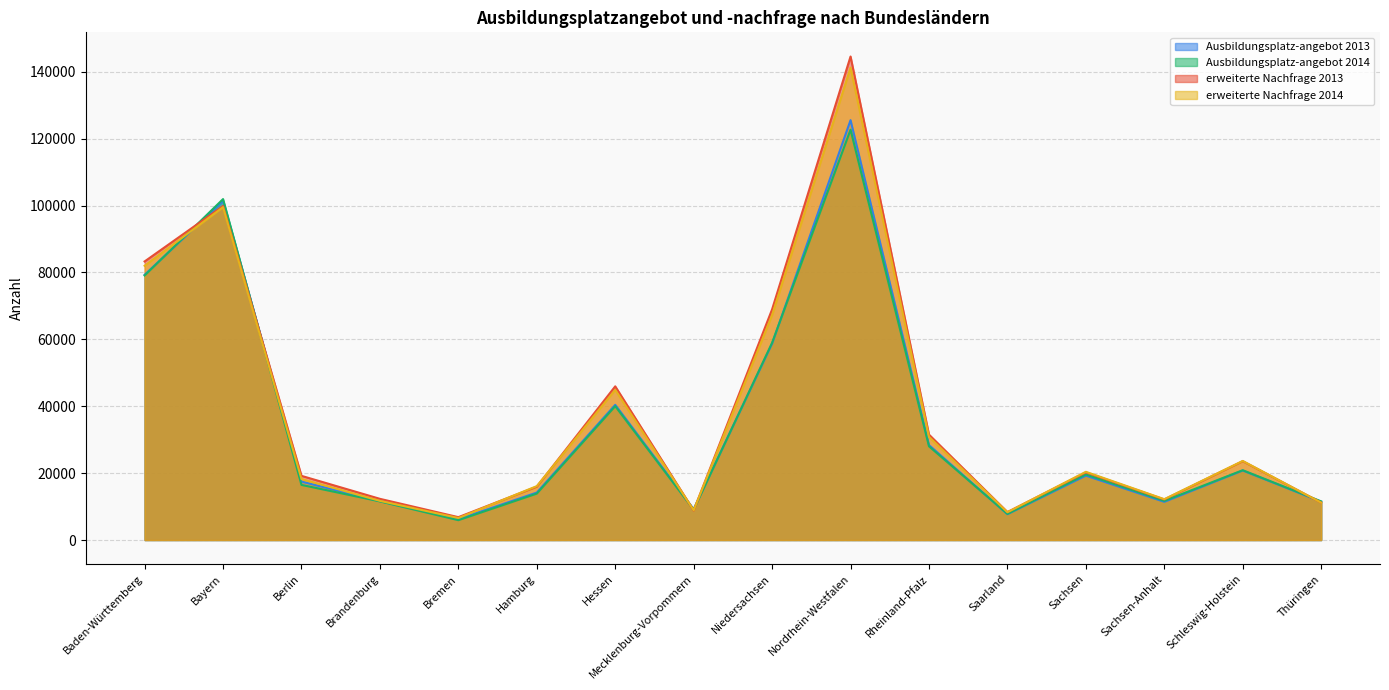

Reading left to right, transcribe all the data shown in this chart.

Ausbildungsplatz-angebot 2013: Baden-Württemberg=79308	Bayern=101391	Berlin=17469	Brandenburg=11625	Bremen=6219	Hamburg=14199	Hessen=40428	Mecklenburg-Vorpommern=9243	Niedersachsen=58734	Nordrhein-Westfalen=125541	Rheinland-Pfalz=28395	Saarland=7734	Sachsen=19260	Sachsen-Anhalt=11424	Schleswig-Holstein=20790	Thüringen=11451
Ausbildungsplatz-angebot 2014: Baden-Württemberg=79098	Bayern=101943	Berlin=16482	Brandenburg=11550	Bremen=5937	Hamburg=13884	Hessen=40026	Mecklenburg-Vorpommern=9066	Niedersachsen=58983	Nordrhein-Westfalen=122682	Rheinland-Pfalz=28026	Saarland=7809	Sachsen=19617	Sachsen-Anhalt=11709	Schleswig-Holstein=20877	Thüringen=11559
erweiterte Nachfrage 2013: Baden-Württemberg=83295	Bayern=99873	Berlin=19188	Brandenburg=12318	Bremen=6840	Hamburg=15954	Hessen=45951	Mecklenburg-Vorpommern=8826	Niedersachsen=68982	Nordrhein-Westfalen=144570	Rheinland-Pfalz=31527	Saarland=8364	Sachsen=20229	Sachsen-Anhalt=12129	Schleswig-Holstein=23580	Thüringen=11184
erweiterte Nachfrage 2014: Baden-Württemberg=81999	Bayern=99537	Berlin=18246	Brandenburg=11718	Bremen=6588	Hamburg=16122	Hessen=44898	Mecklenburg-Vorpommern=8904	Niedersachsen=67272	Nordrhein-Westfalen=141246	Rheinland-Pfalz=30843	Saarland=8319	Sachsen=20403	Sachsen-Anhalt=12216	Schleswig-Holstein=23646	Thüringen=11184